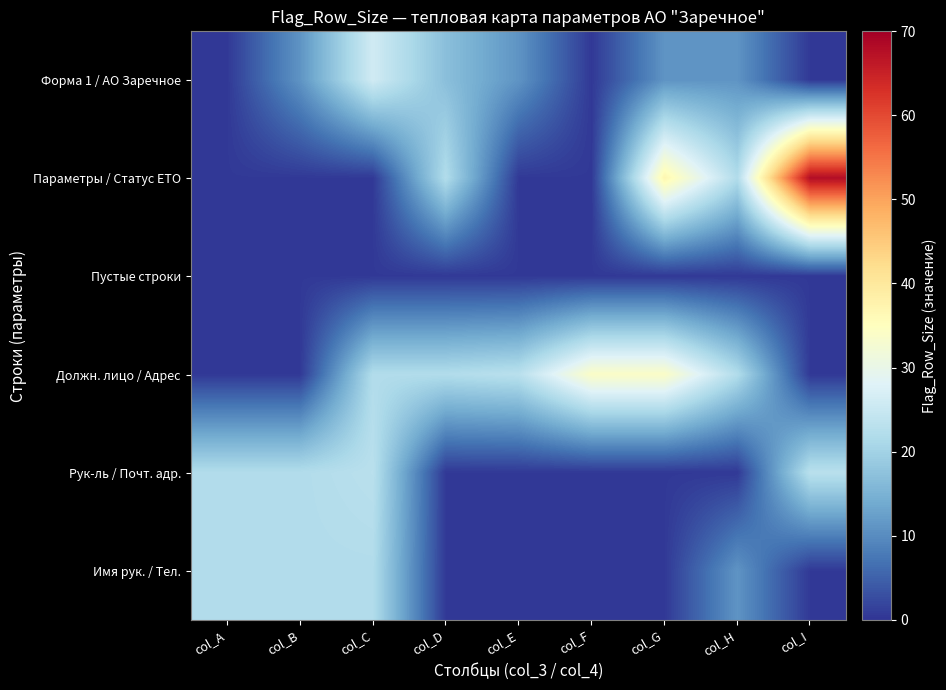

At how many categories does at least one series exceed 60?

1